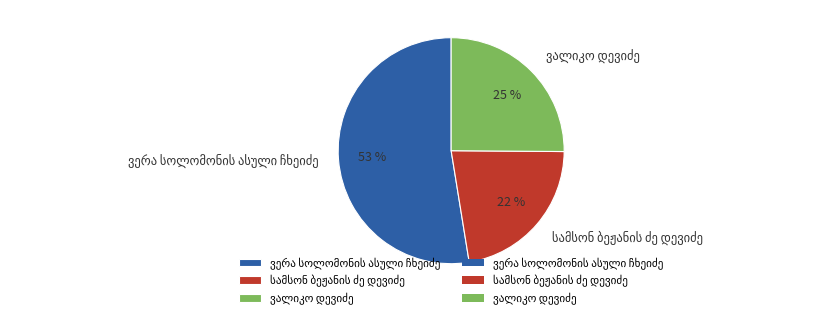

To the nearest percent, what is the average slice percentage?

33%